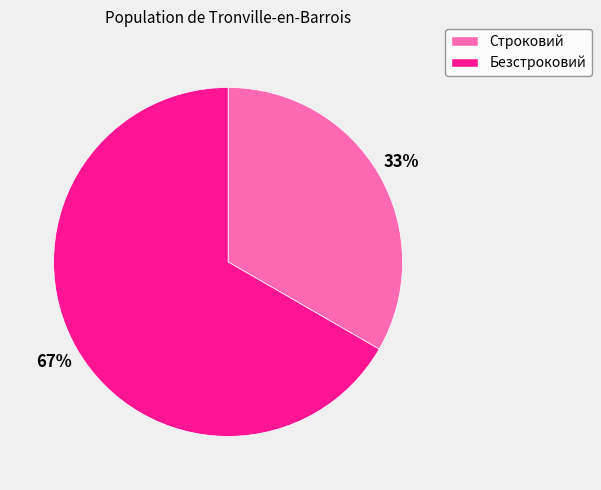

Rank the categories by value from highest to lowest.

Безстроковий, Строковий